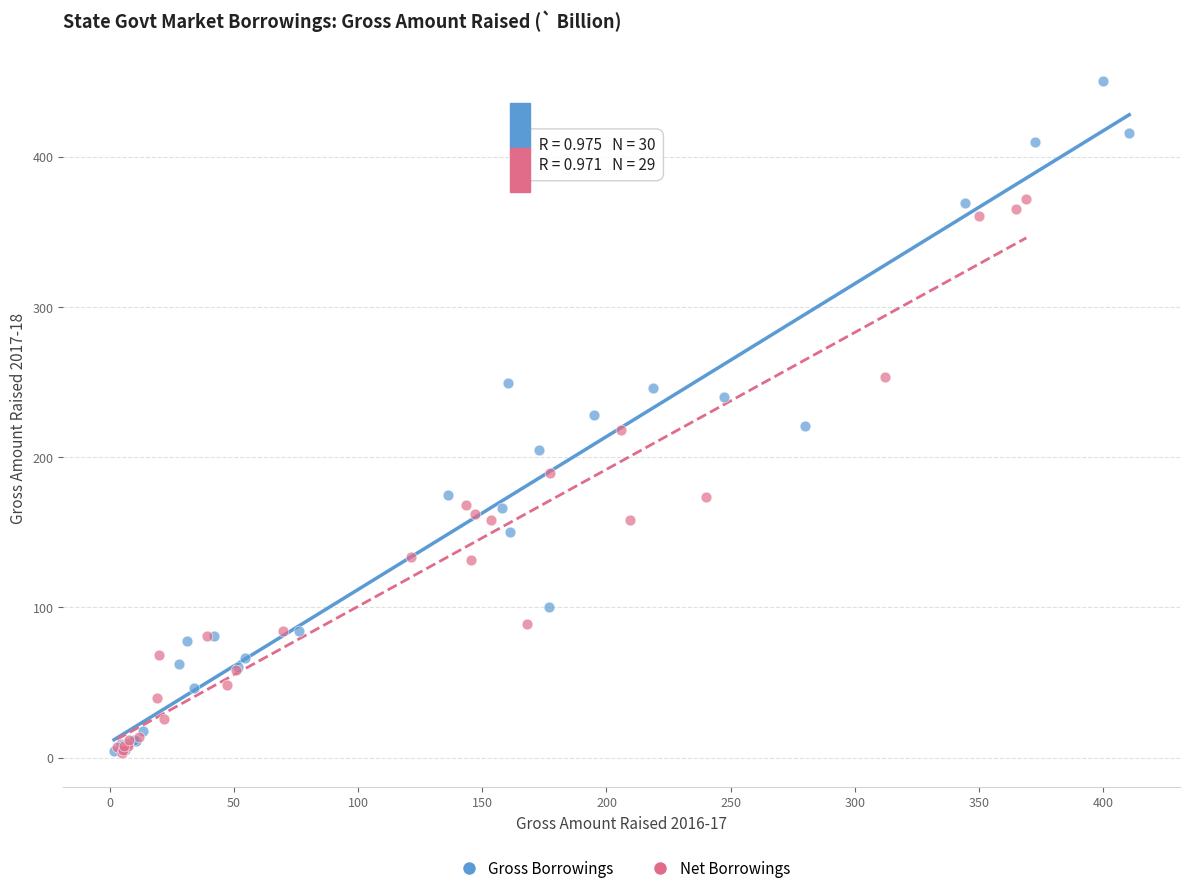

Which series contains the highest Y value?

Gross Borrowings